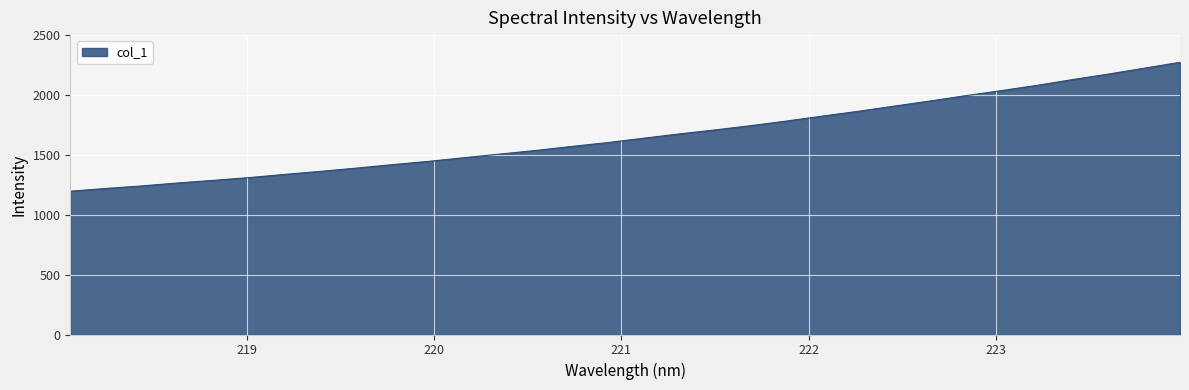

What is the maximum value shown in the chart?

2273.0